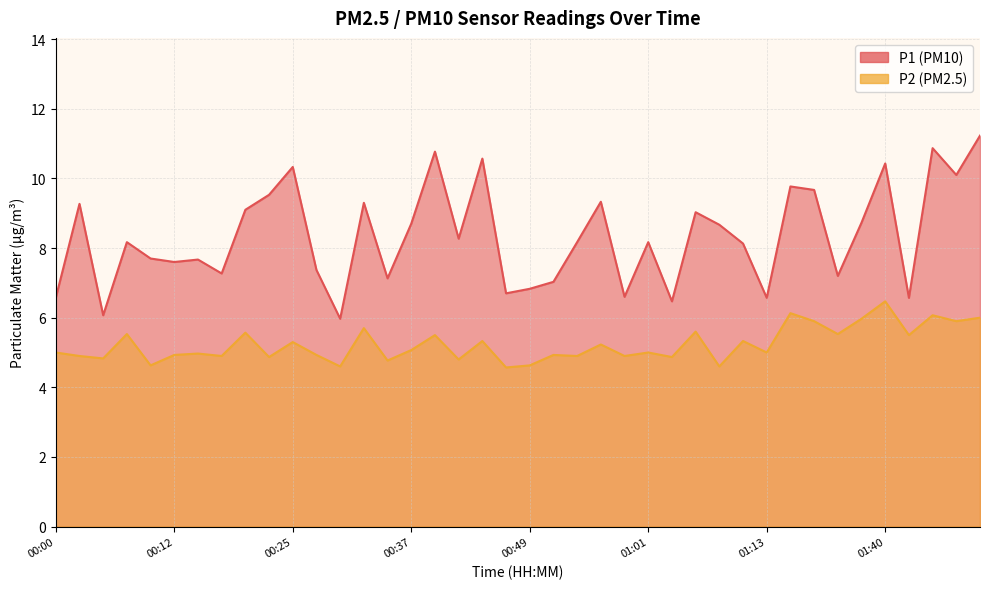

Reading right to left, what are all the values shown in this chart?

P1: 11.2	10.1	10.9	6.6	10.4	8.7	7.2	9.7	9.8	6.6	8.1	8.7	9.0	6.5	8.2	6.6	9.3	8.2	7.0	6.8	6.7	10.6	8.3	10.8	8.7	7.1	9.3	6.0	7.4	10.3	9.5	9.1	7.3	7.7	7.6	7.7	8.2	6.1	9.3	6.6
P2: 6.0	5.9	6.1	5.5	6.5	6.0	5.5	5.9	6.1	5.0	5.3	4.6	5.6	4.9	5.0	4.9	5.2	4.9	4.9	4.6	4.6	5.3	4.8	5.5	5.1	4.8	5.7	4.6	4.9	5.3	4.9	5.6	4.9	5.0	4.9	4.6	5.5	4.8	4.9	5.0